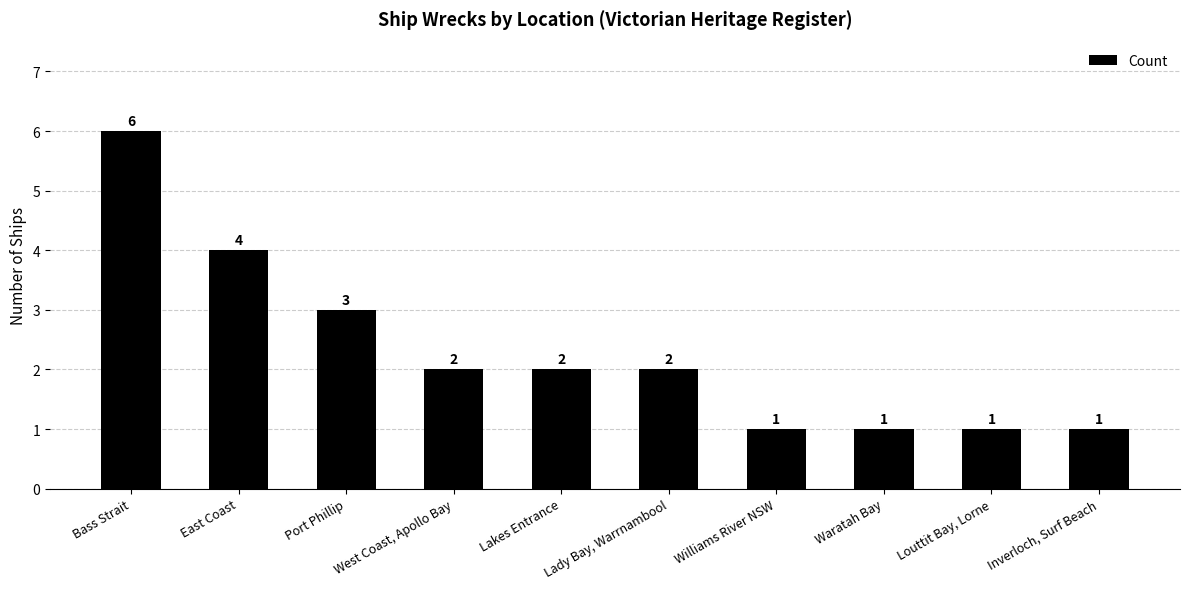

What is the label of the 2nd bar from the left?

East Coast